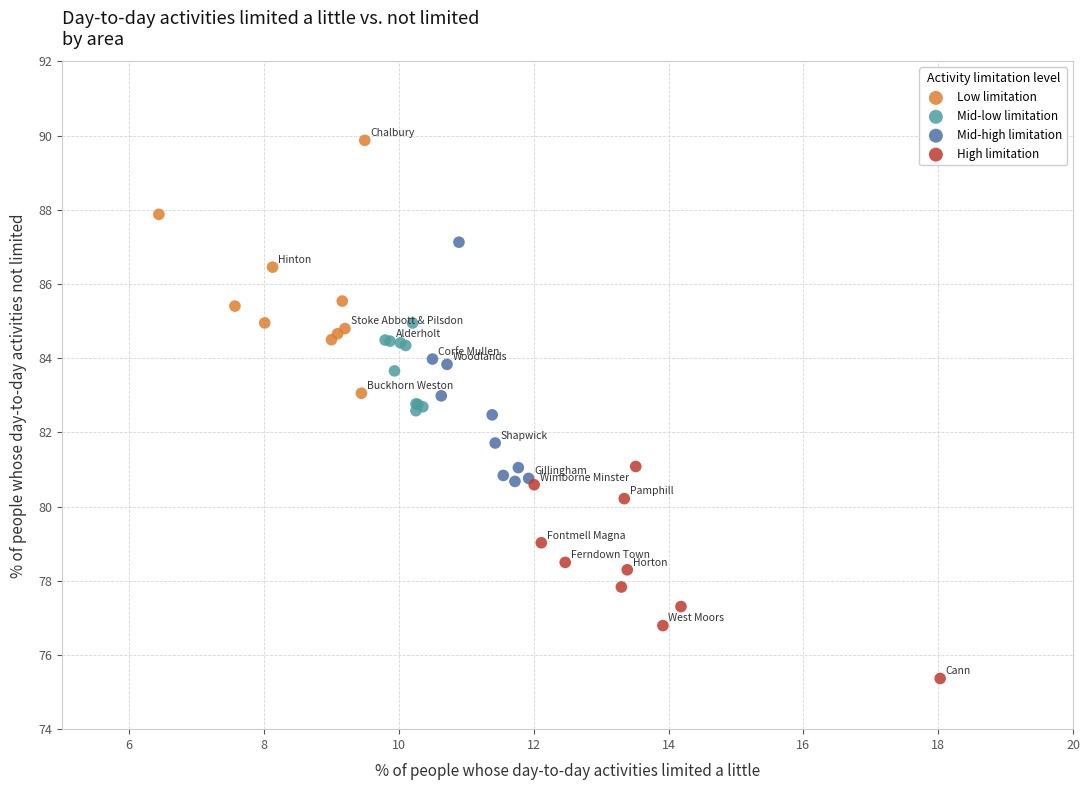

Which series reaches the maximum Y coordinate?

Low limitation